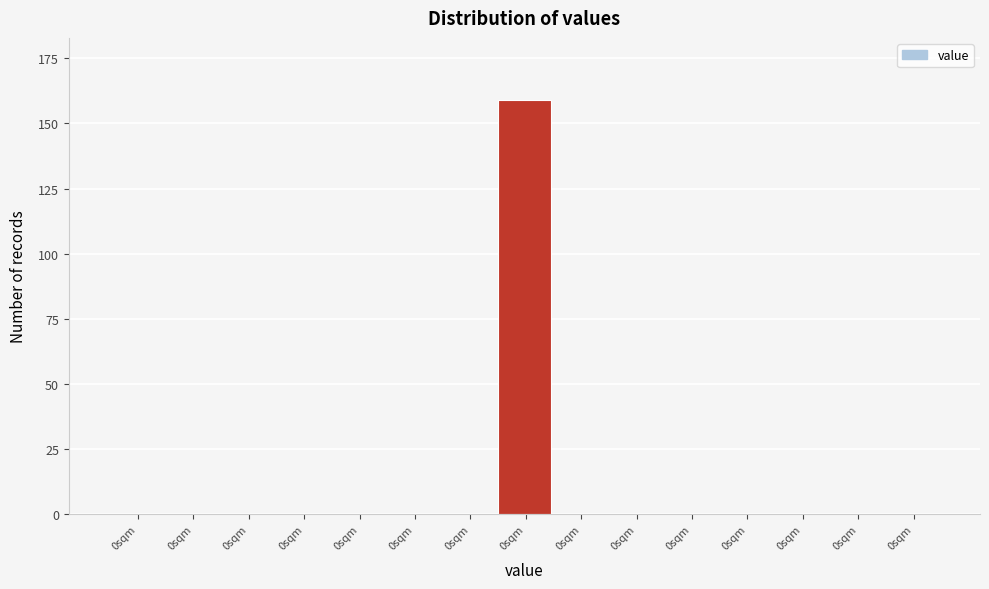

How many data points does each series have?

15